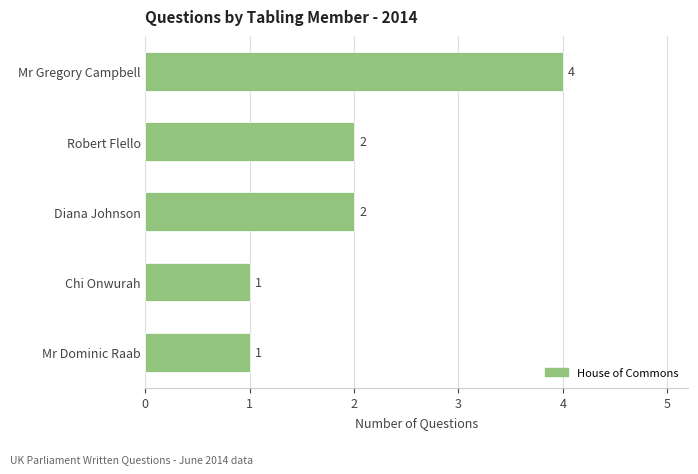

Is it true that the value at Diana Johnson is 1?

False